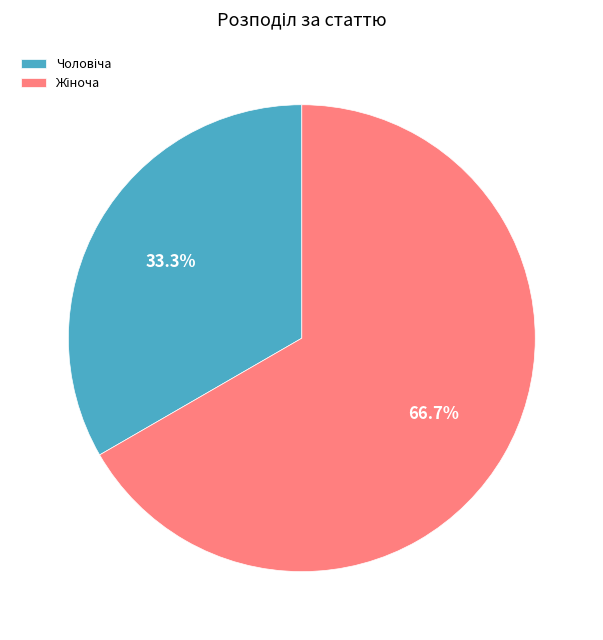

To the nearest percent, what is the difference between the largest and smallest slice percentages?

33%